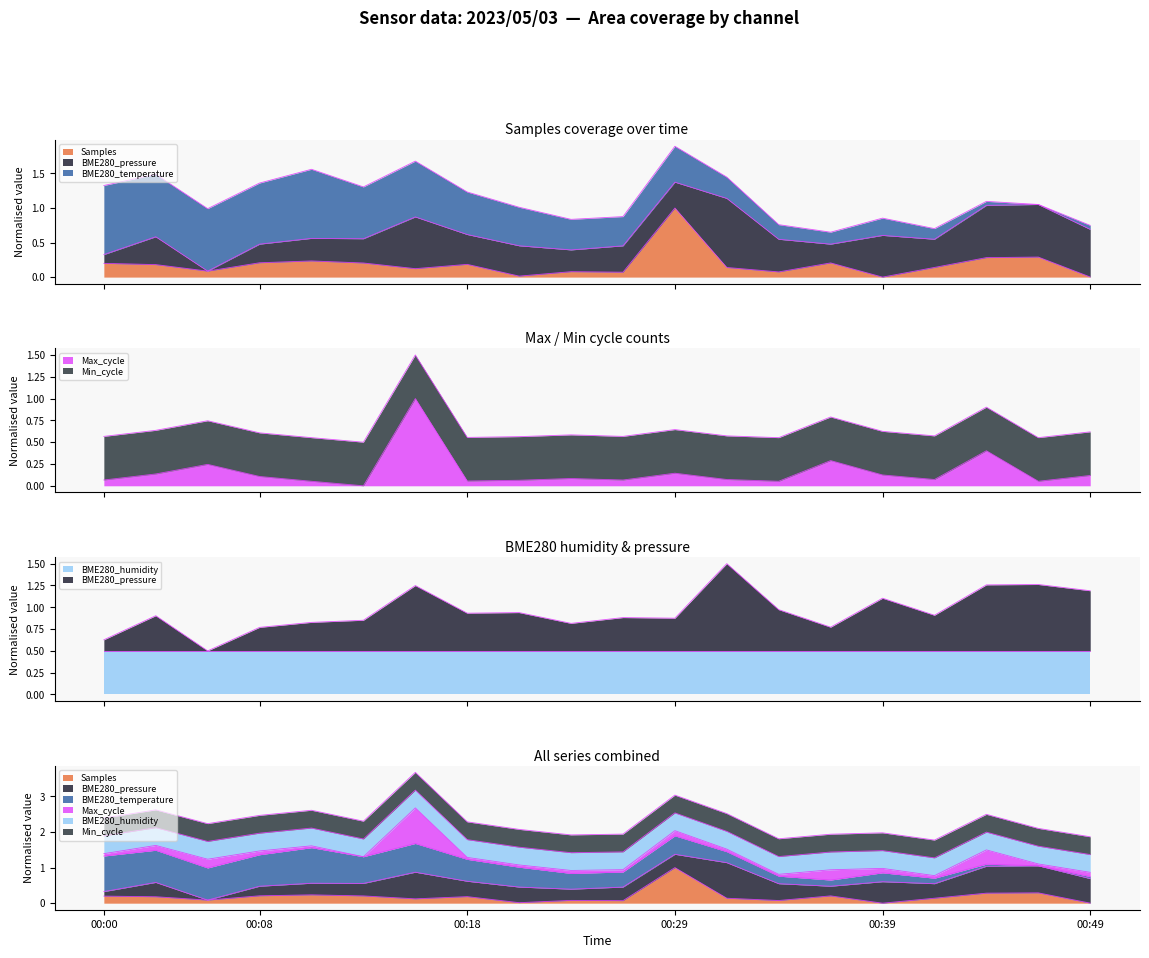

What is the maximum value for Samples?

1.0